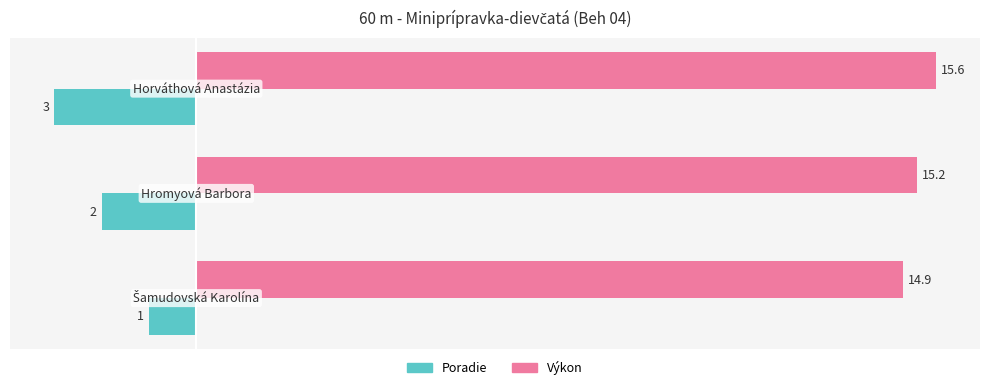

Count the Poradie values in the range -3 to -1.

3